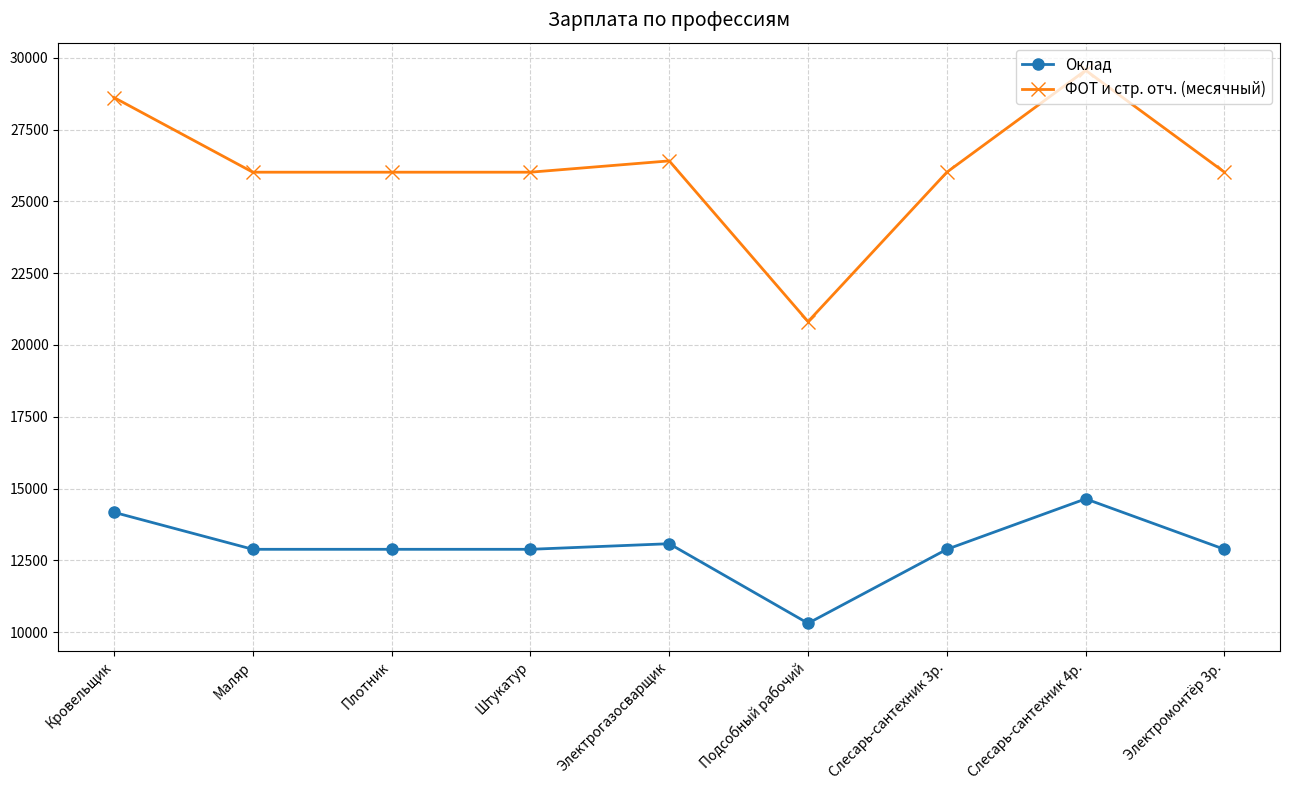

What is the difference between the maximum and minimum values in the Оклад series?

4334.0